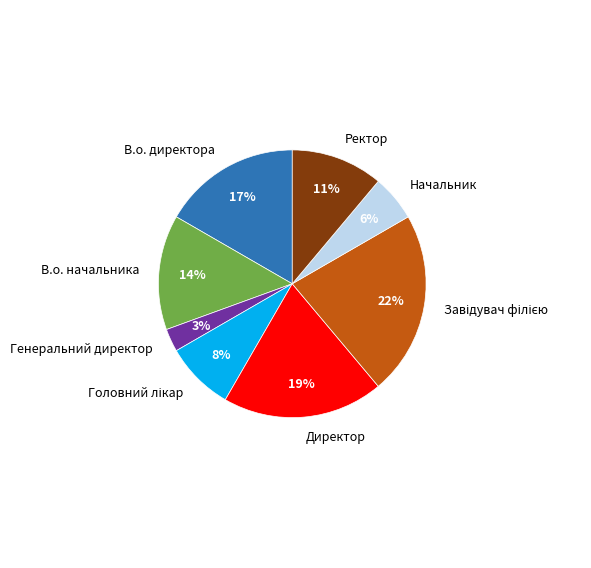

Approximately how many times larger is the value at В.о. начальника compared to Директор?

0.7